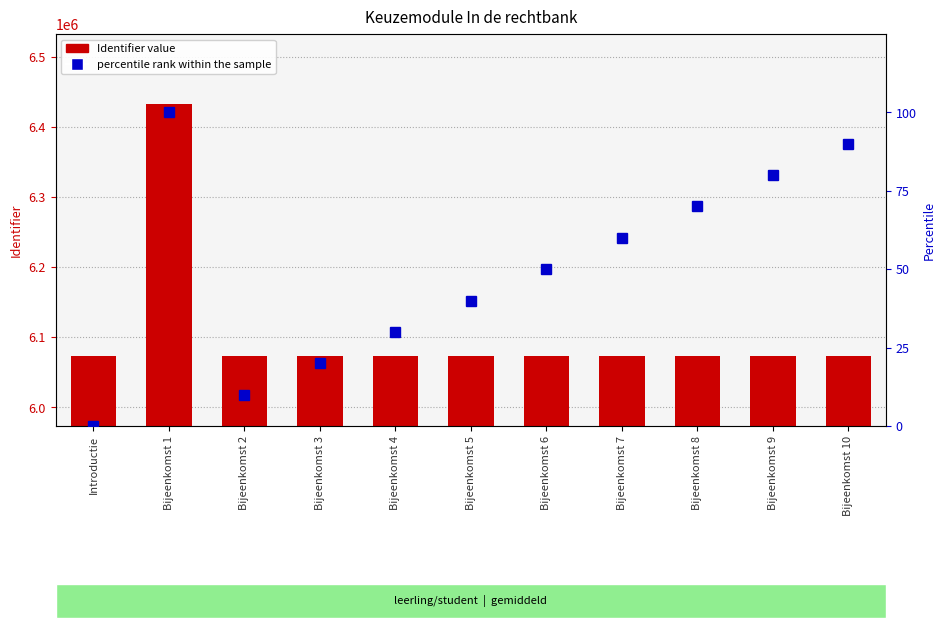

Is the value of percentile rank within the sample at Bijeenkomst 2 greater than the value of Identifier value at Bijeenkomst 9?

No